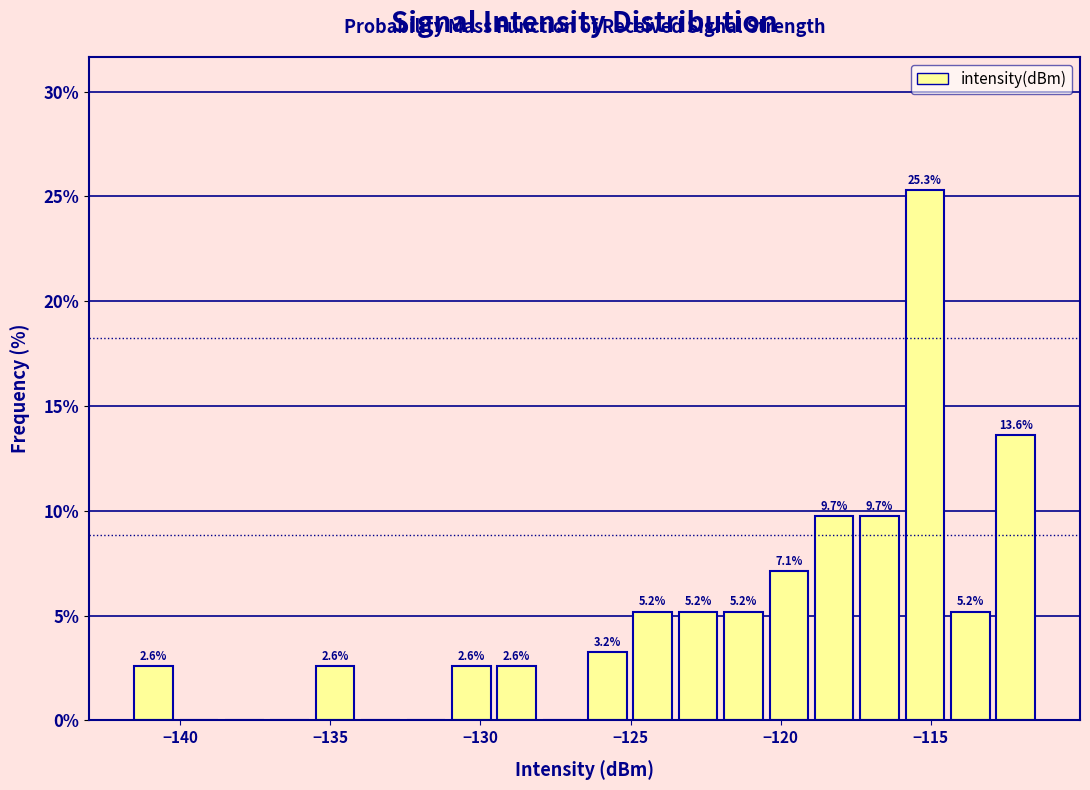

Read against the x-axis, roughly where is the centre of the tallest bar?

-115.0